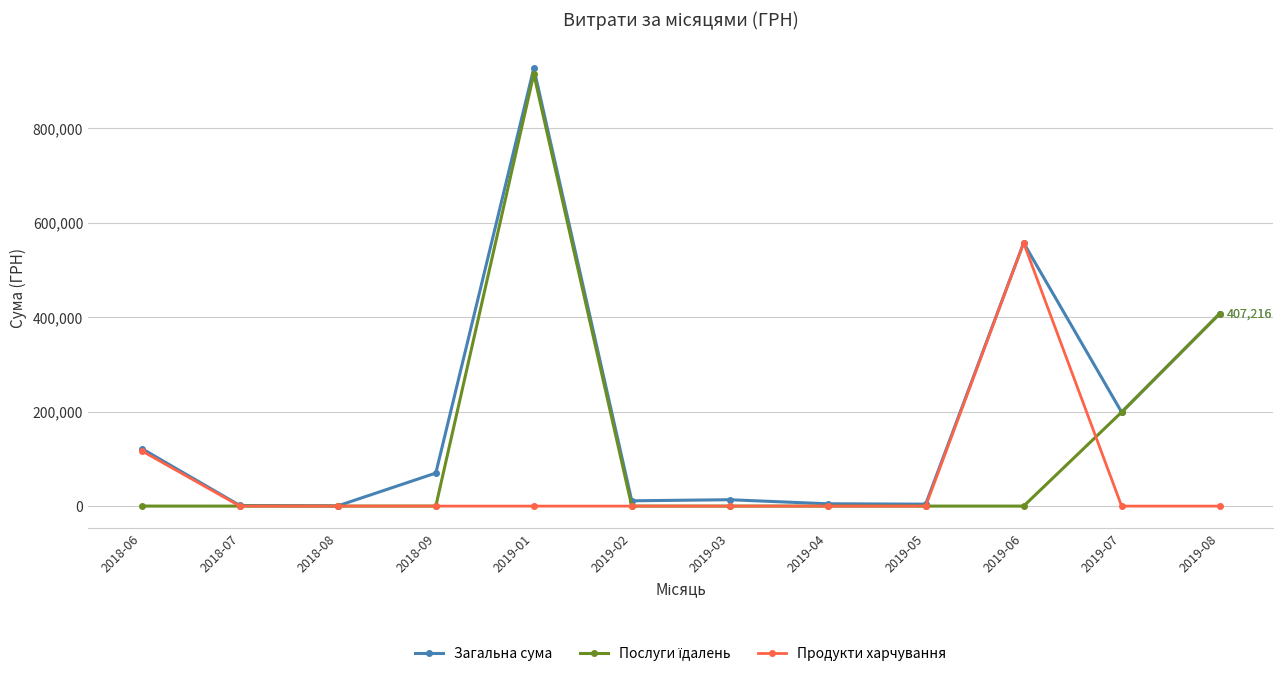

Where is Загальна сума nearest to the value 463794?

2019-08